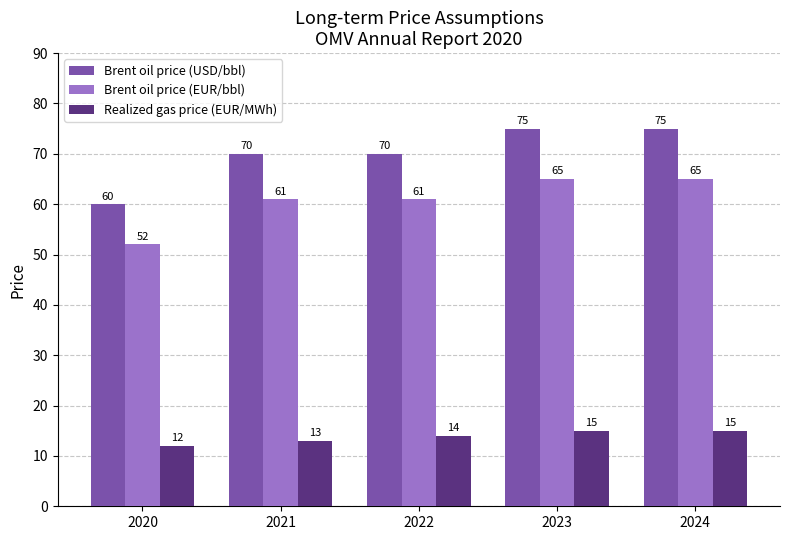

How many groups of bars are there?

5